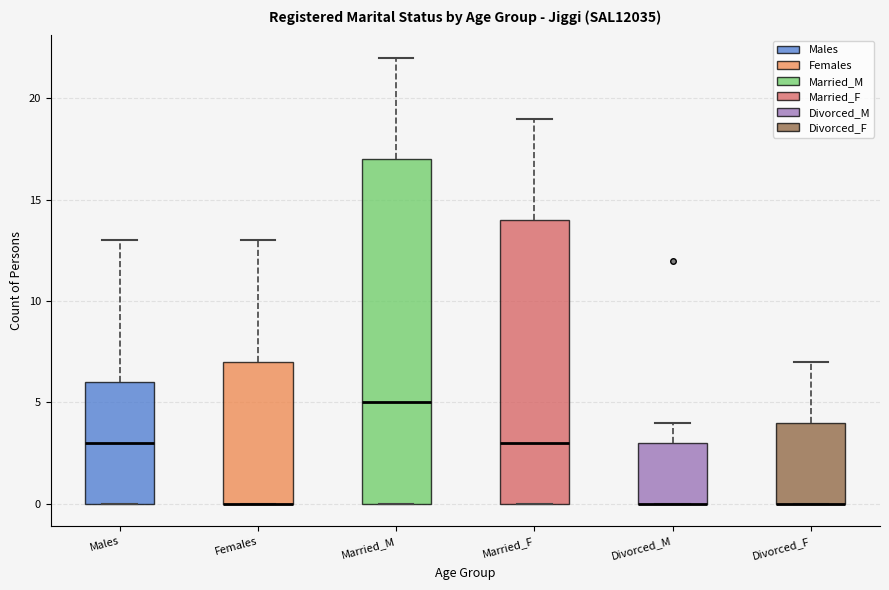

Reading left to right, transcribe this box plot: for each box, give where its median line is, the range the box spans, and where its two whiskers end, as read against the y-axis. The values are not printed on the chart, so give them approximately, as read against the axis.

Males: median 3, box 0 to 6, whiskers 0 to 13
Females: median 0 (drawn on the box's lower edge), box 0 to 7, whiskers 0 to 13
Married_M: median 5, box 0 to 17, whiskers 0 to 22
Married_F: median 3, box 0 to 14, whiskers 0 to 19
Divorced_M: median 0 (drawn on the box's lower edge), box 0 to 3, whiskers 0 to 4
Divorced_F: median 0 (drawn on the box's lower edge), box 0 to 4, whiskers 0 to 7